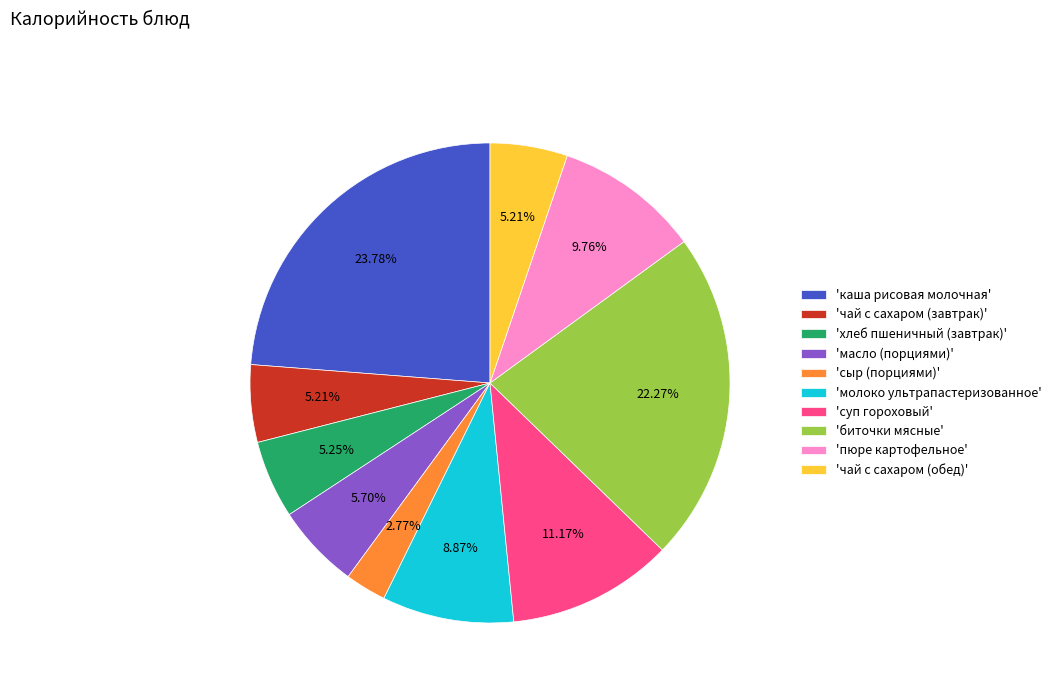

Which category has the smallest portion of the pie?

'сыр (порциями)'